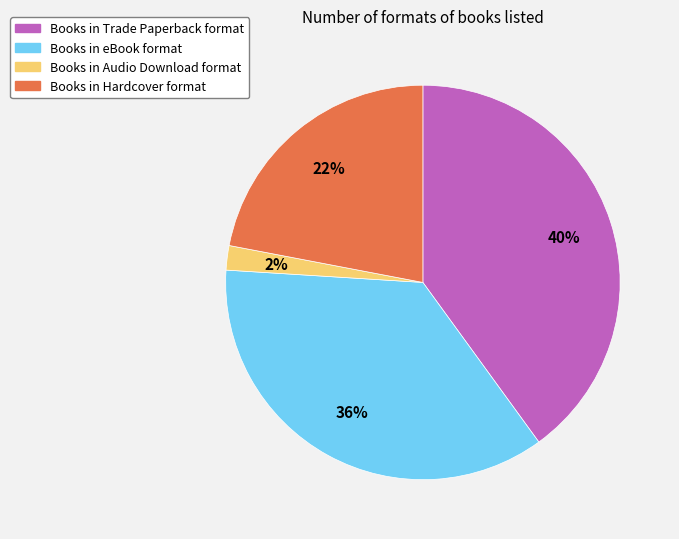

Is there a majority slice in this chart?

No